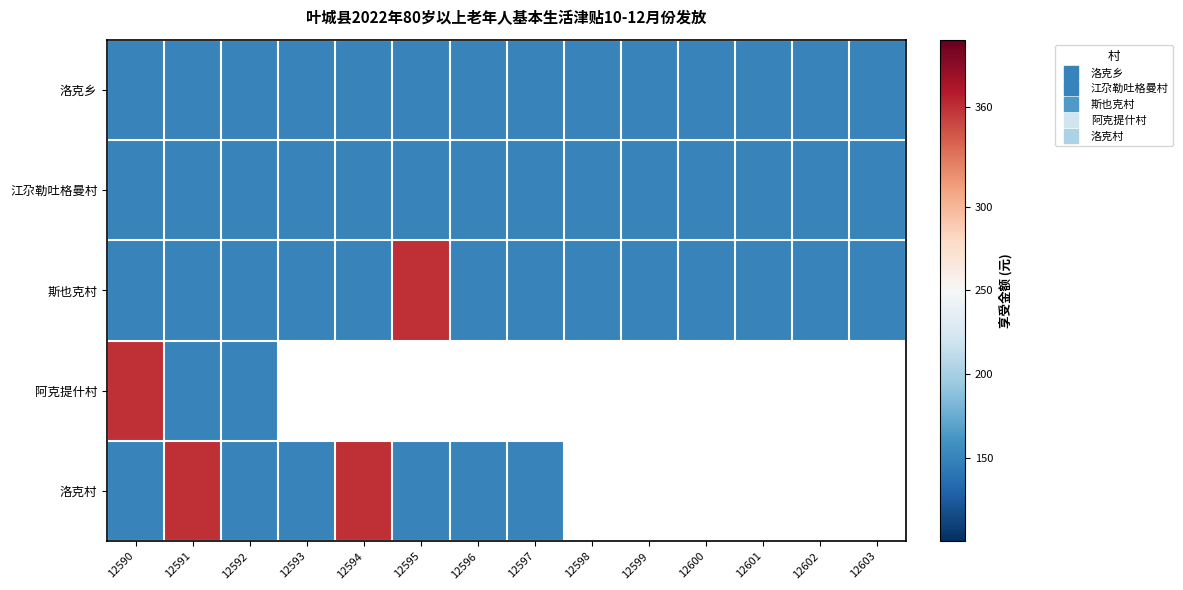

At how many categories does at least one series exceed 257?

4